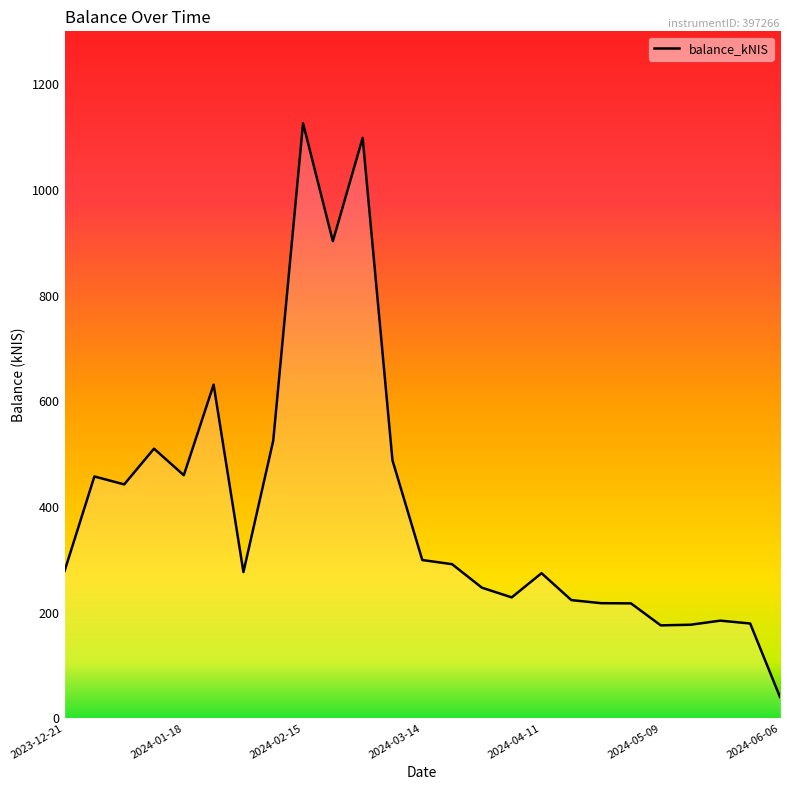

Does the chart have visible grid lines?

No